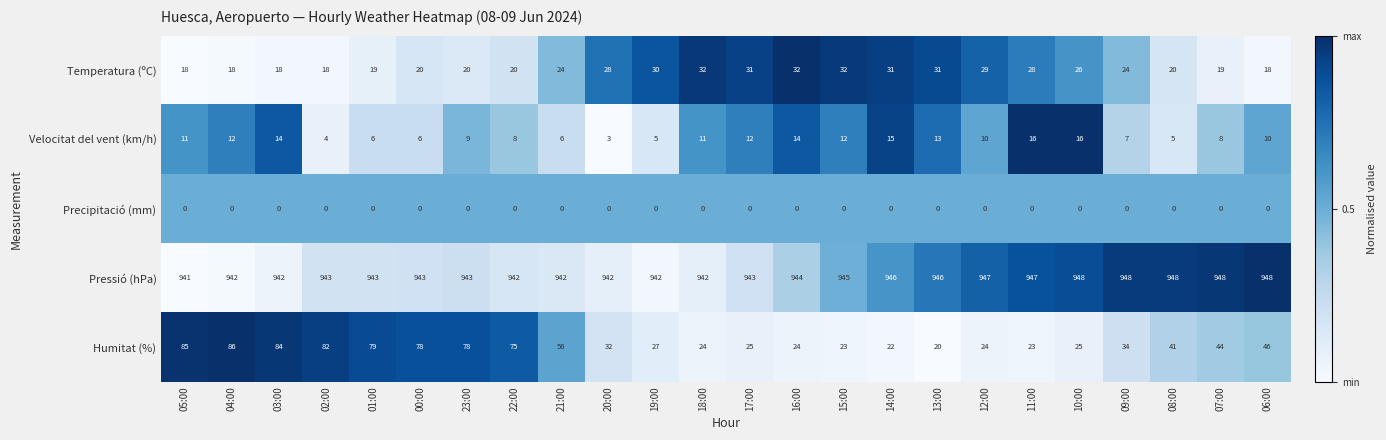

Between 22:00 and 21:00, which series saw the biggest shift?

Humitat (%)